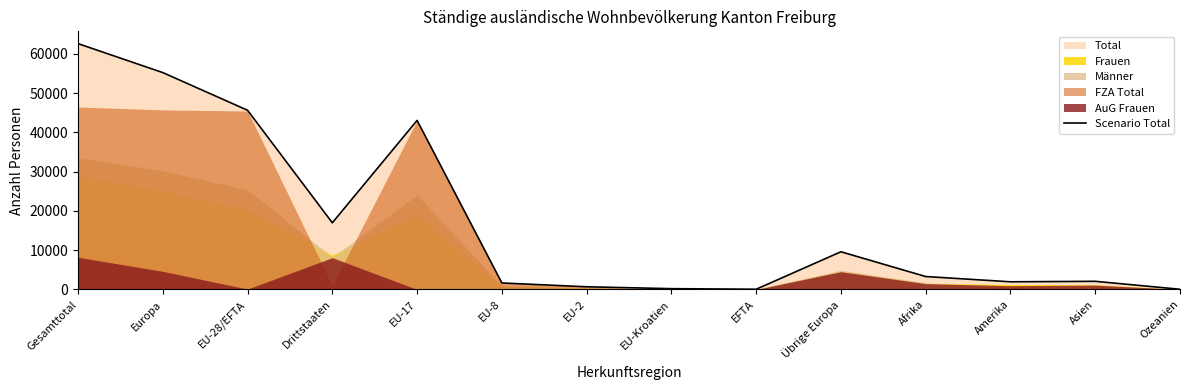

At which category does the chart reach its minimum across all series?

Ozeanien